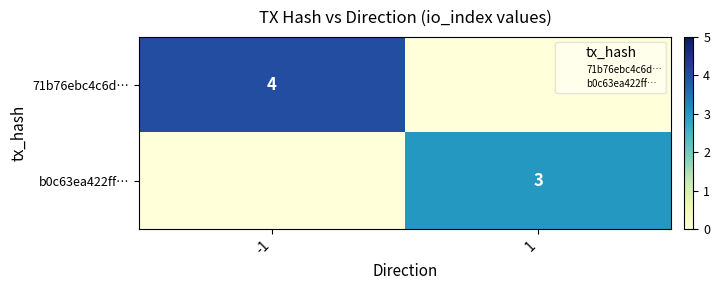

True or false: 71b76ebc4c6d… has a value of 4 at -1.

True